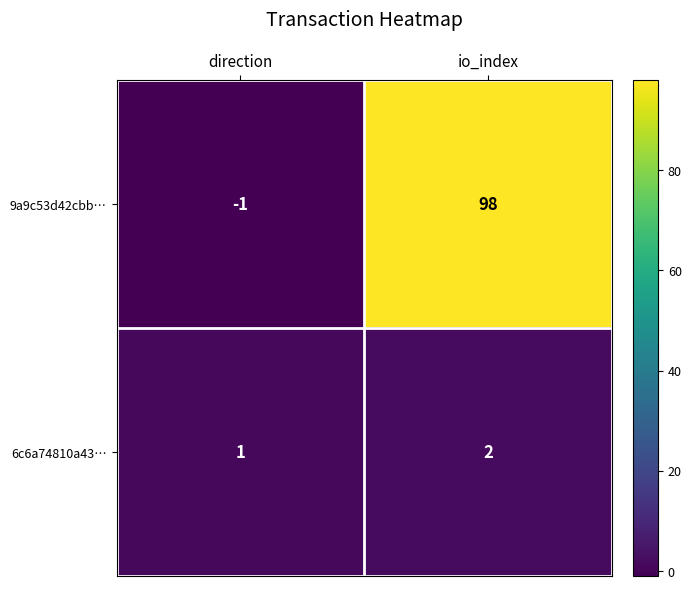

At io_index, list the series in order from smallest to largest.

6c6a74810a43…, 9a9c53d42cbb…